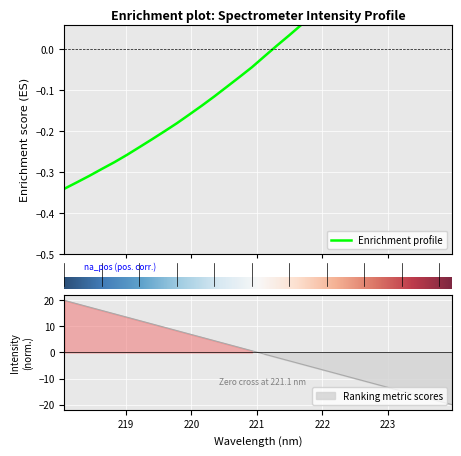

Does the chart display data point markers on the line(s)?

No